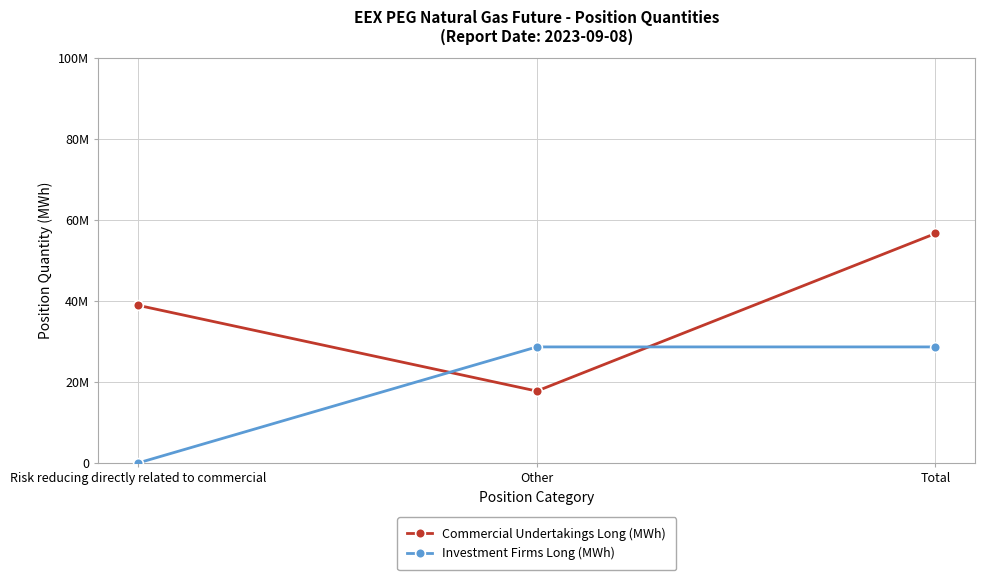

Which series has the largest total across all categories?

Commercial Undertakings Long (MWh)